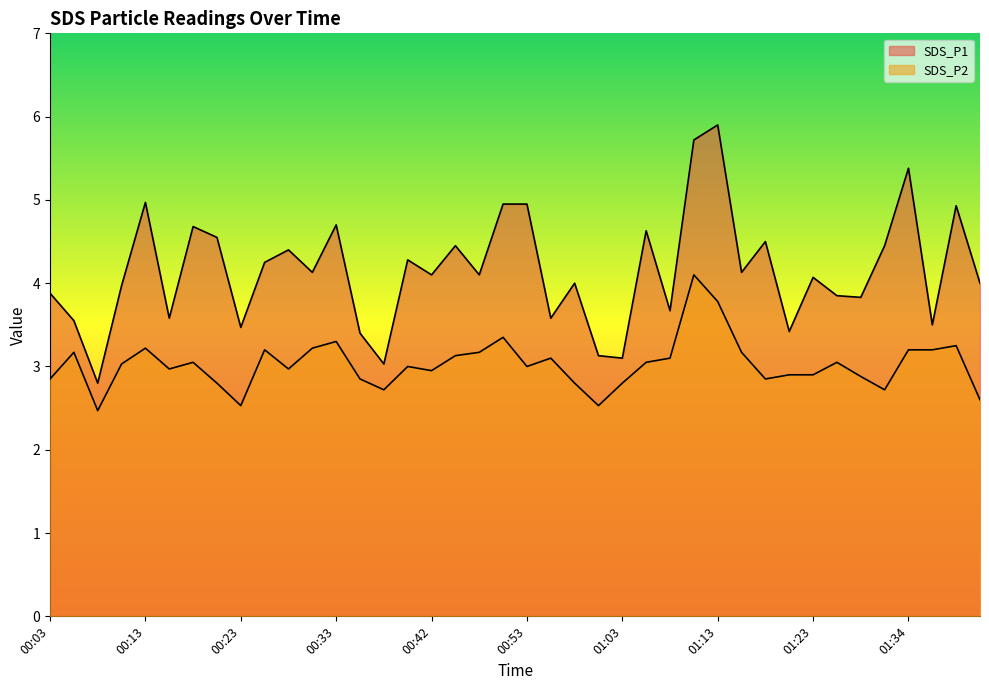

Which series has the largest range (max minus min)?

SDS_P1